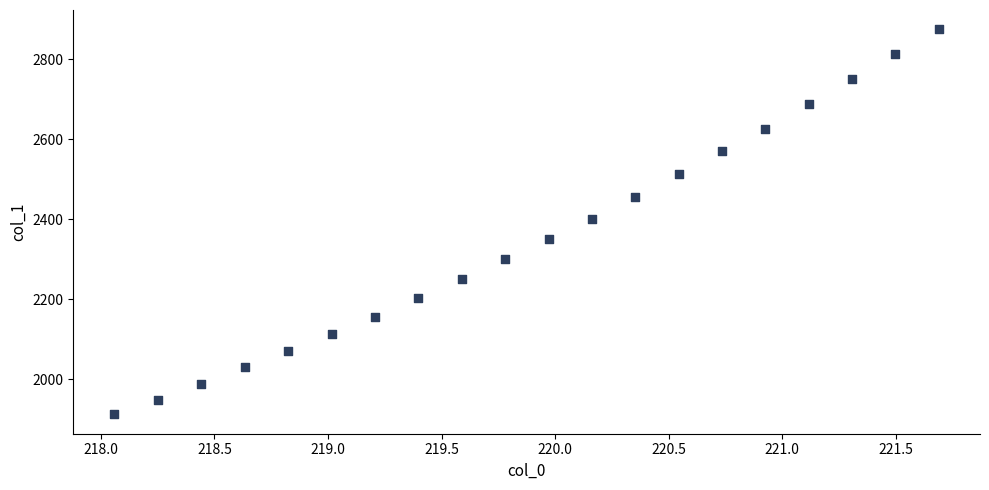

What is the range of Y values (max minus min)?

963.8